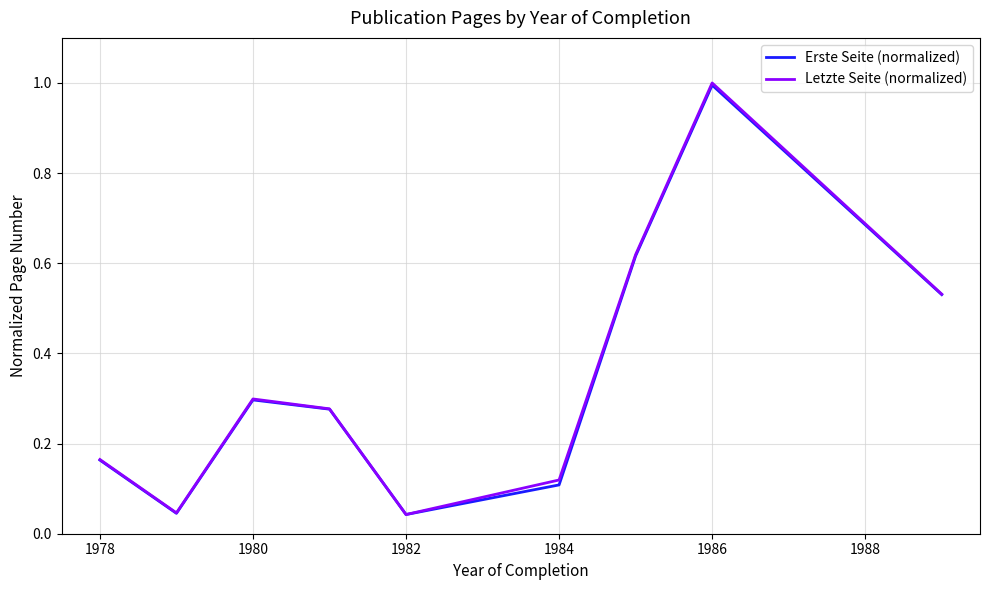

What is the maximum value for Letzte Seite (normalized)?

1.0